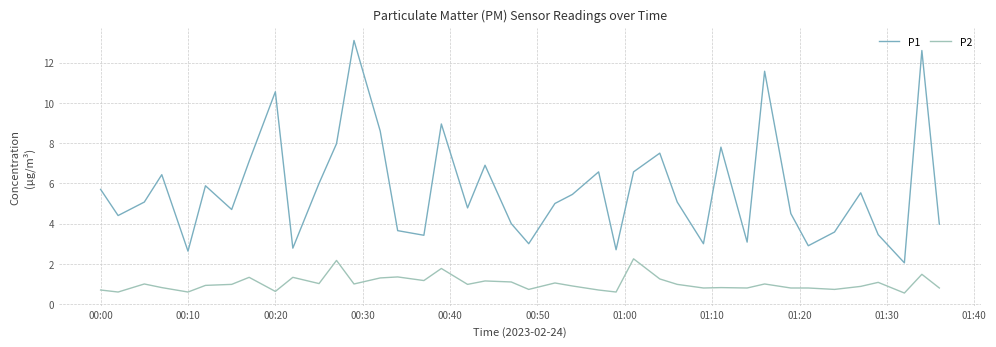

What is the lowest value of the P2 series?

0.6